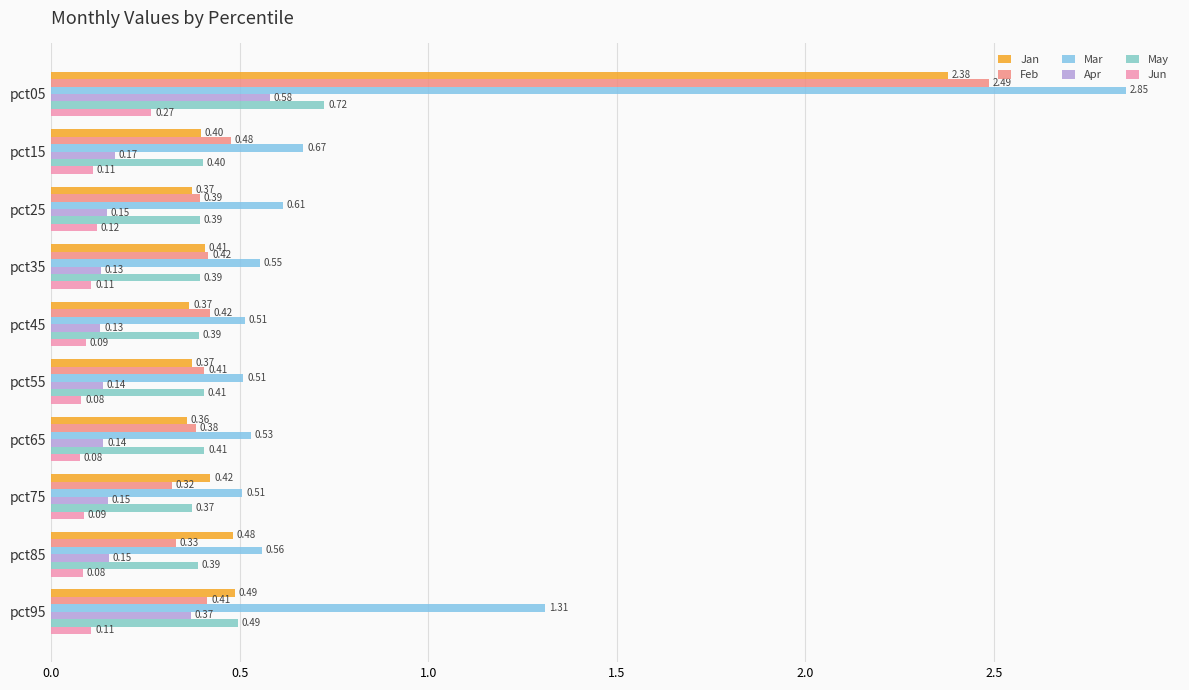

Which series has the largest total across all categories?

Mar